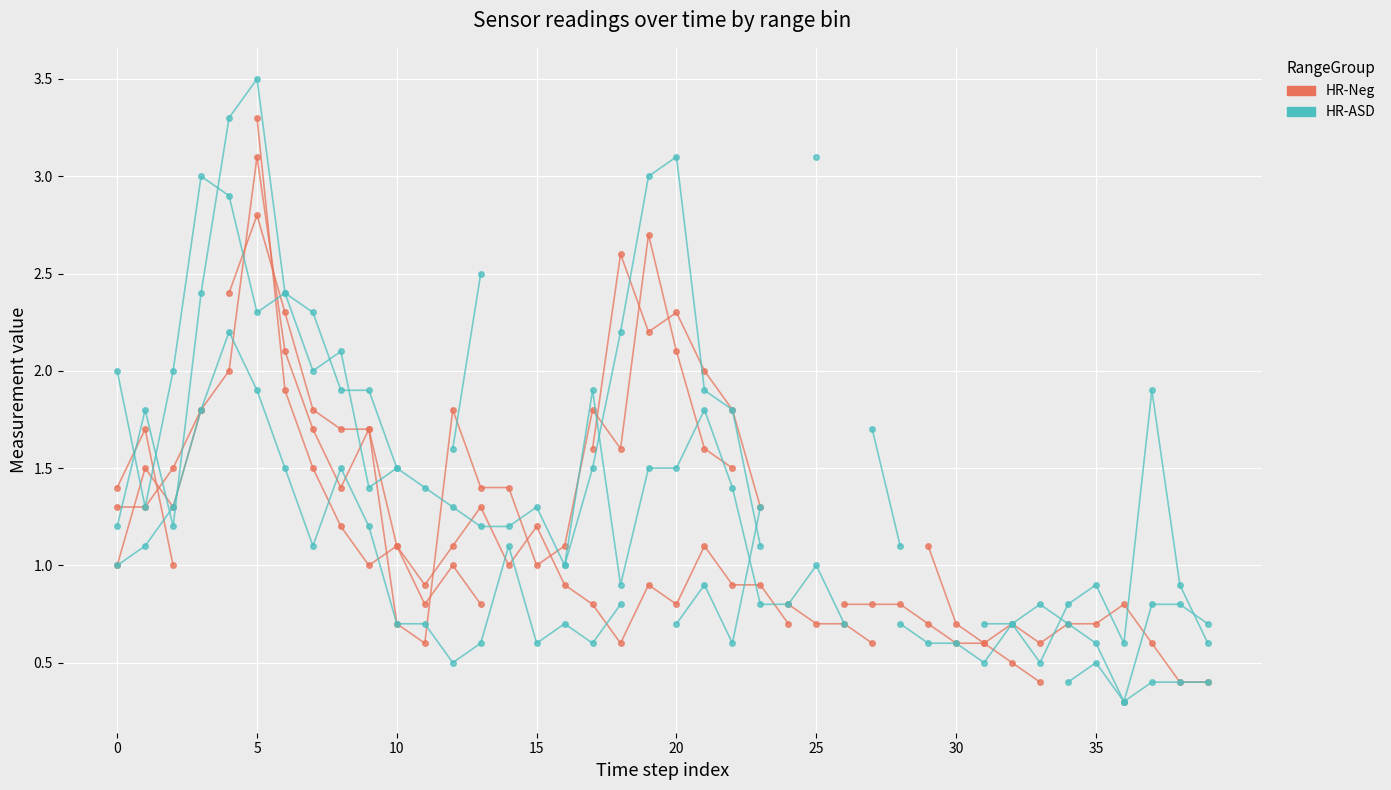

What is the difference between the second highest and second lowest values in the HR-Neg series?

2.7